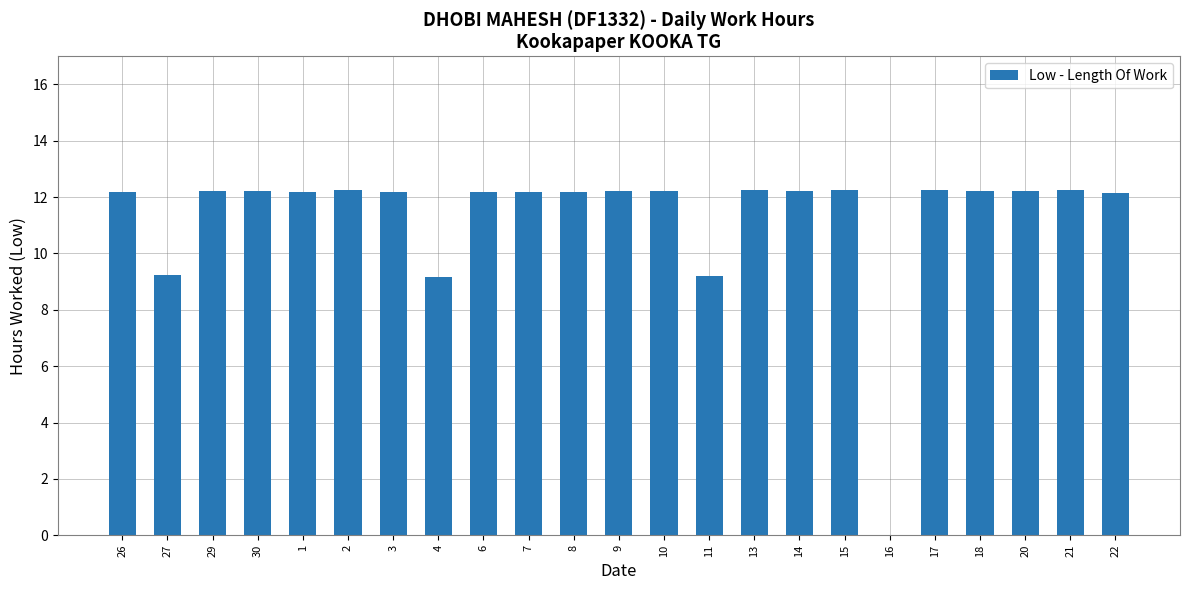

The chart shows a value of 12.2 at 3. True or false?

True